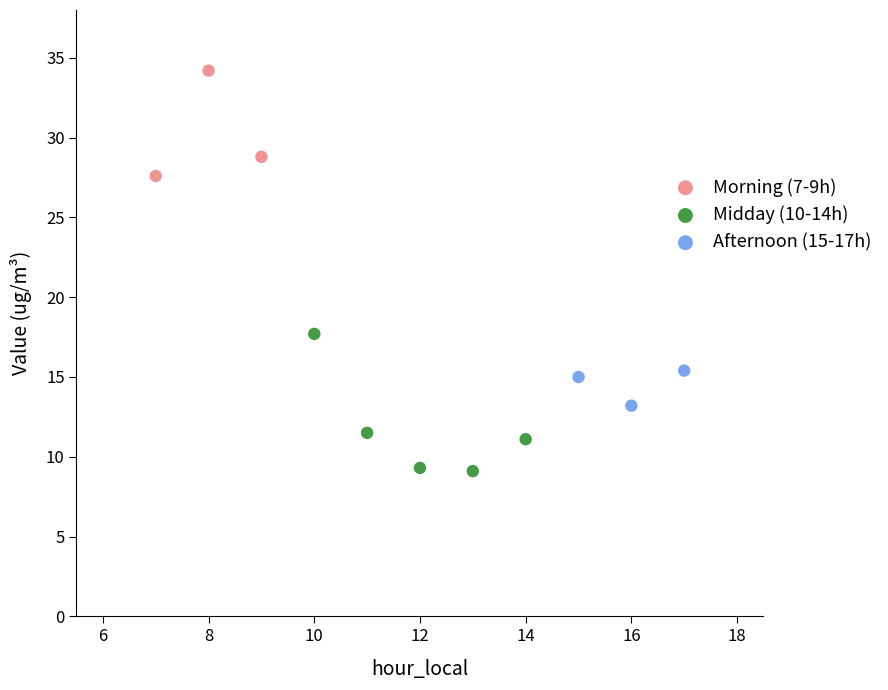

Which series contains the lowest Y value?

Midday (10-14h)